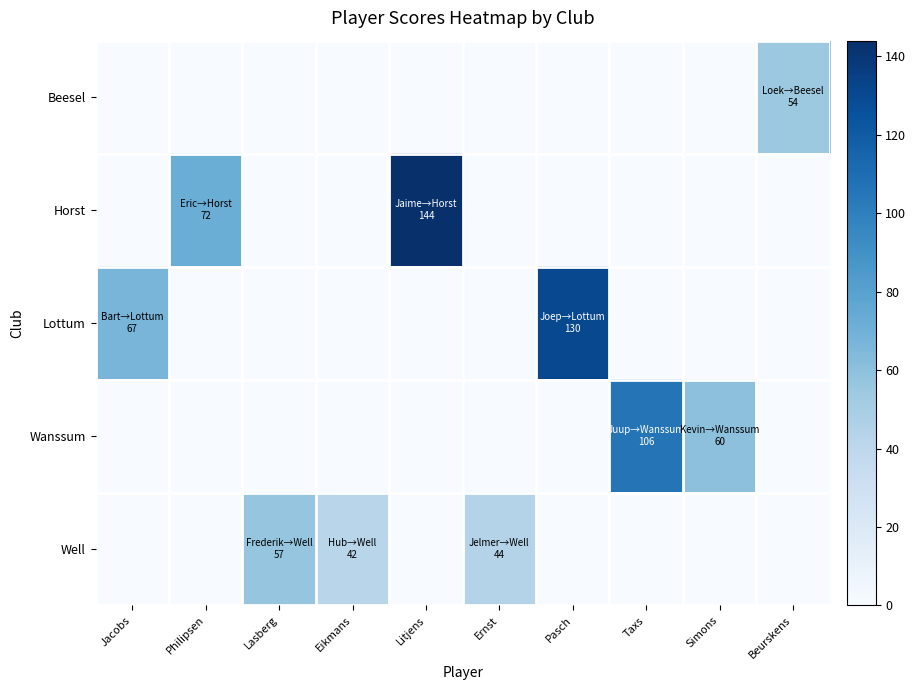

Between Lasberg and Simons, which is larger?

Lasberg